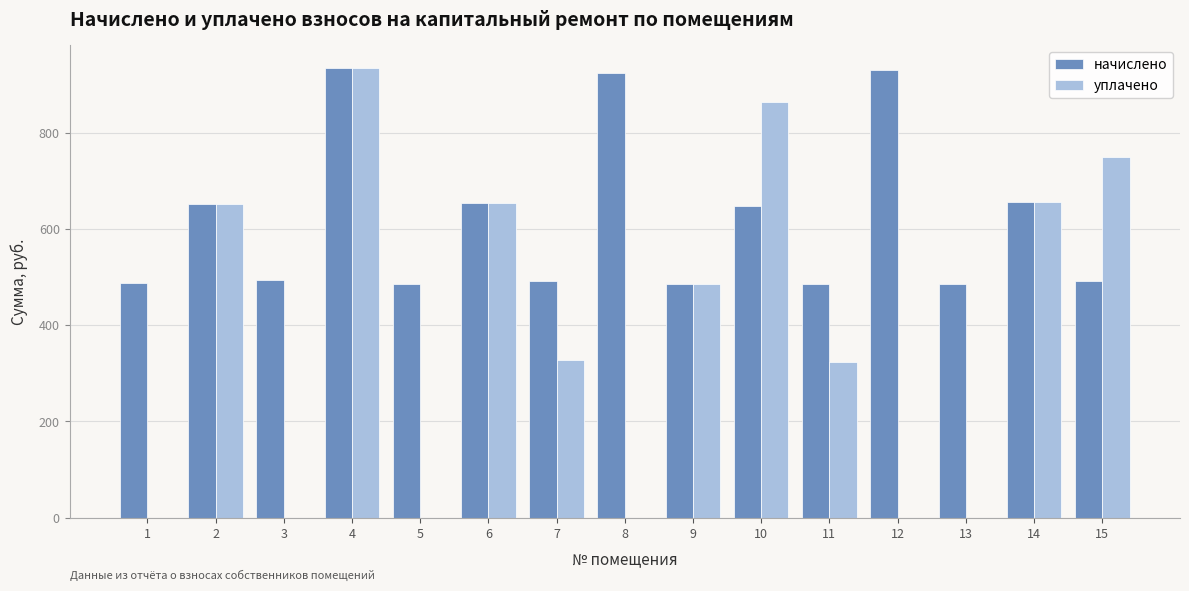

What is the sum of the начислено values at 1 and 10?

1135.3